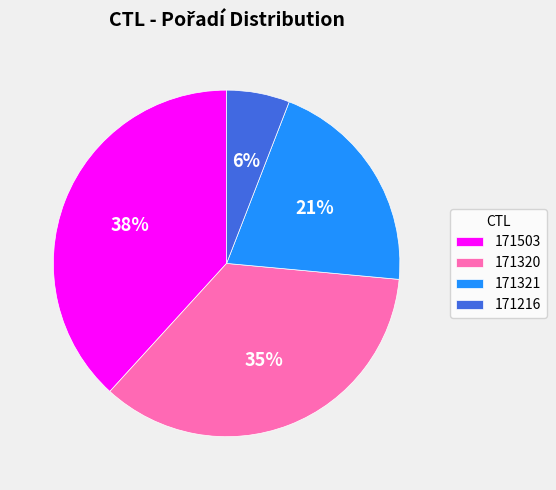

Is it true that 171320 is 35% of the pie?

True